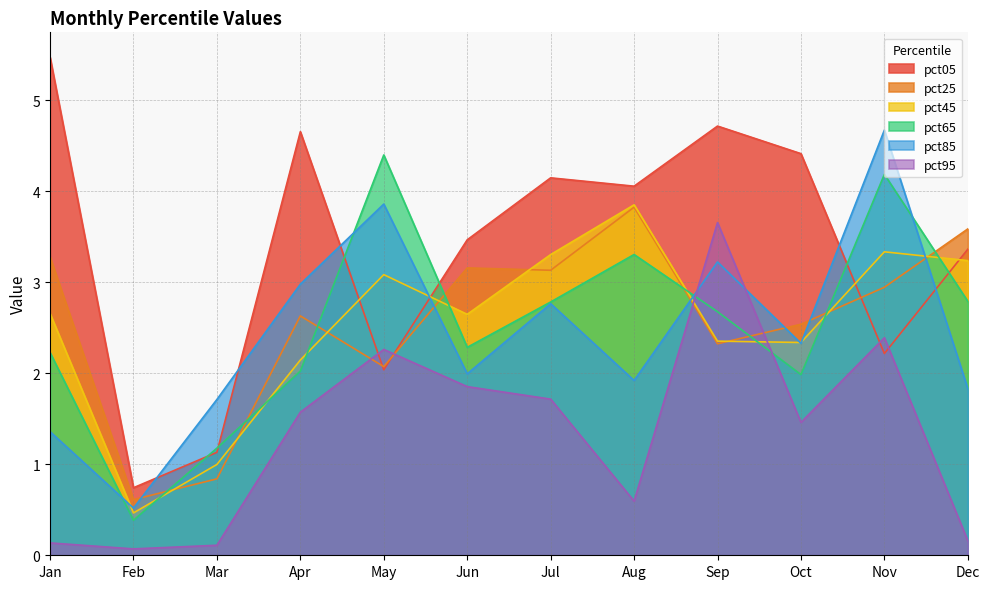

What is the highest value of the pct25 series?

3.8